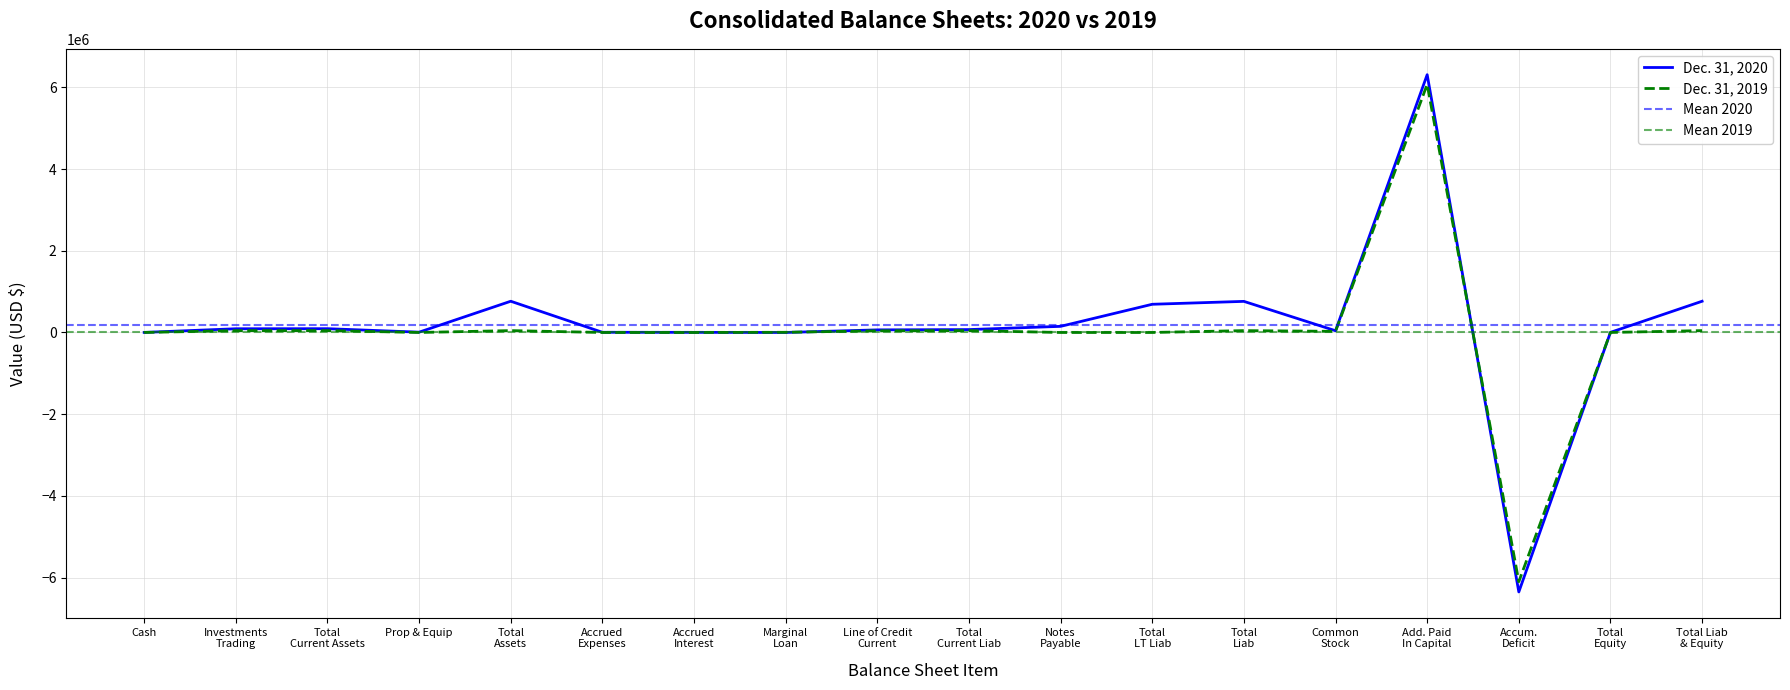

Rank the series by their maximum value, from lowest to highest.

Dec. 31, 2019, Dec. 31, 2020